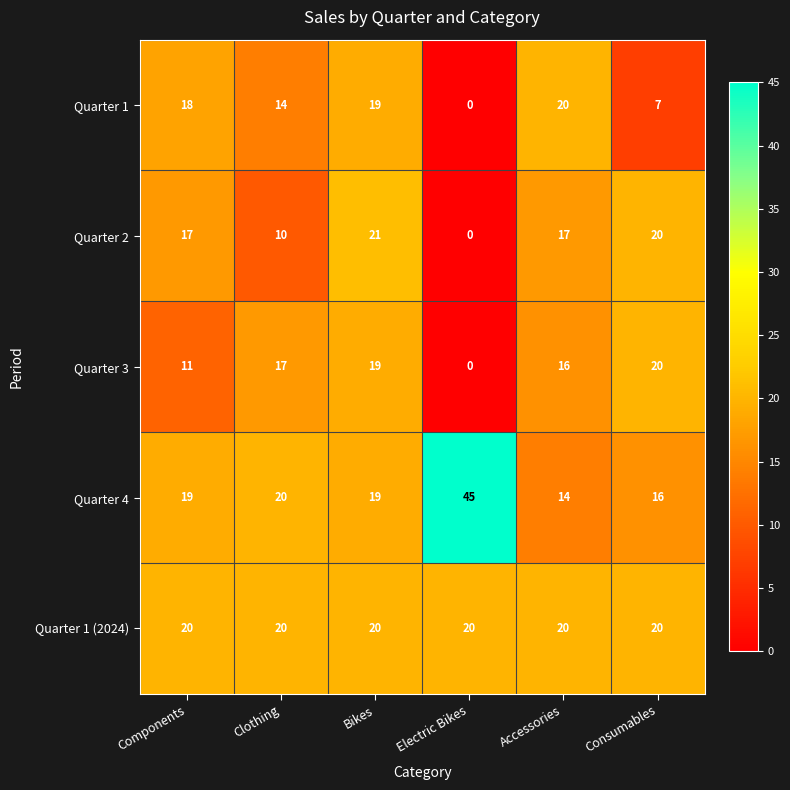

At which category is the sum across all series the highest?

Bikes